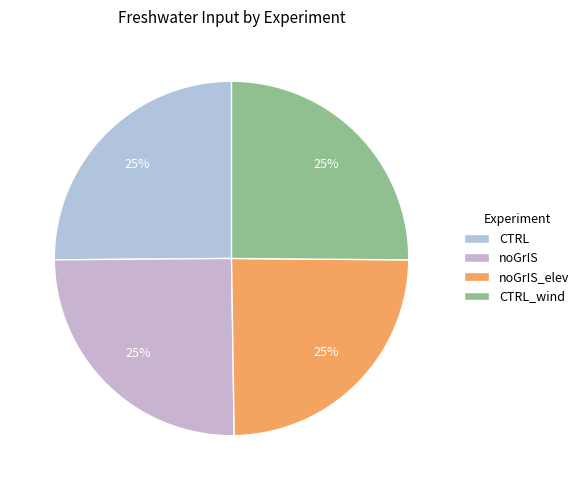

What is the largest slice in the pie chart?

CTRL